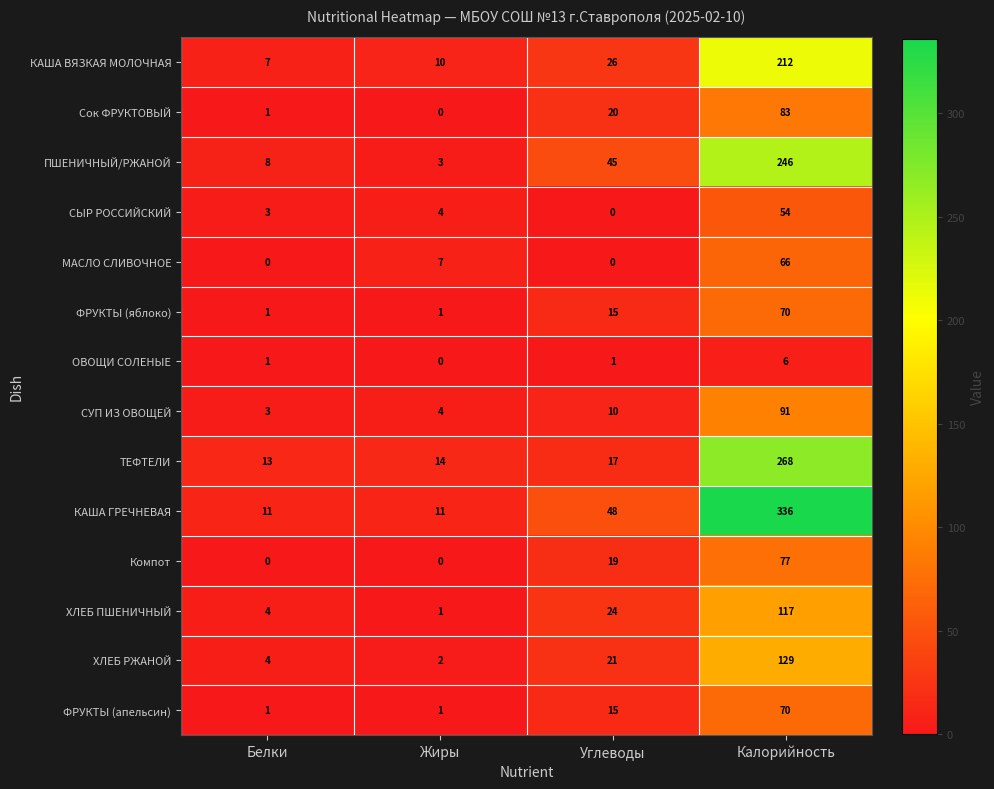

At which label is ТЕФТЕЛИ closest to 140?

Углеводы